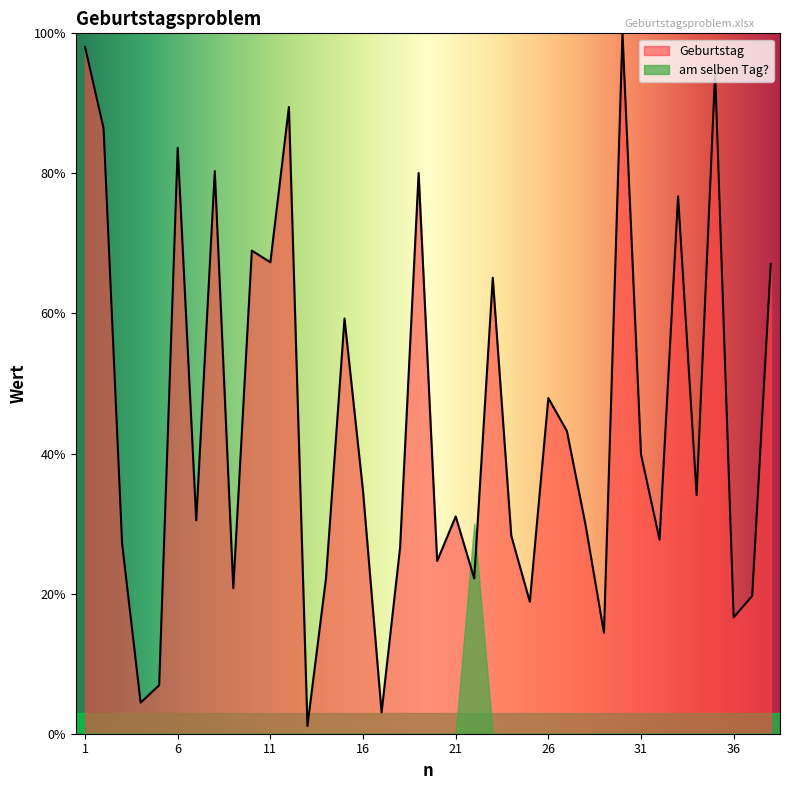

Which label corresponds to the largest value in the chart?

30